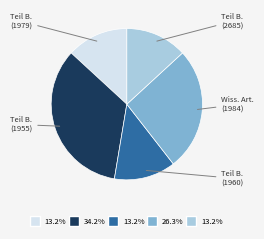

Does any single category account for the majority?

No